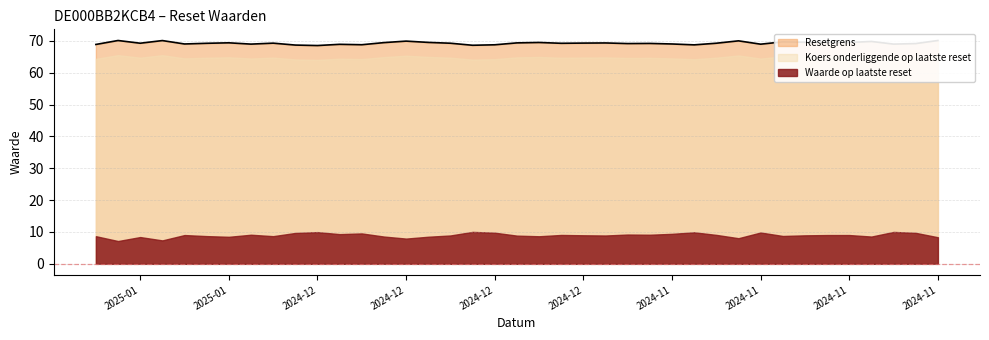

Between 2025-01-09 and 2025-01-02, which series saw the biggest shift?

Waarde op laatste reset